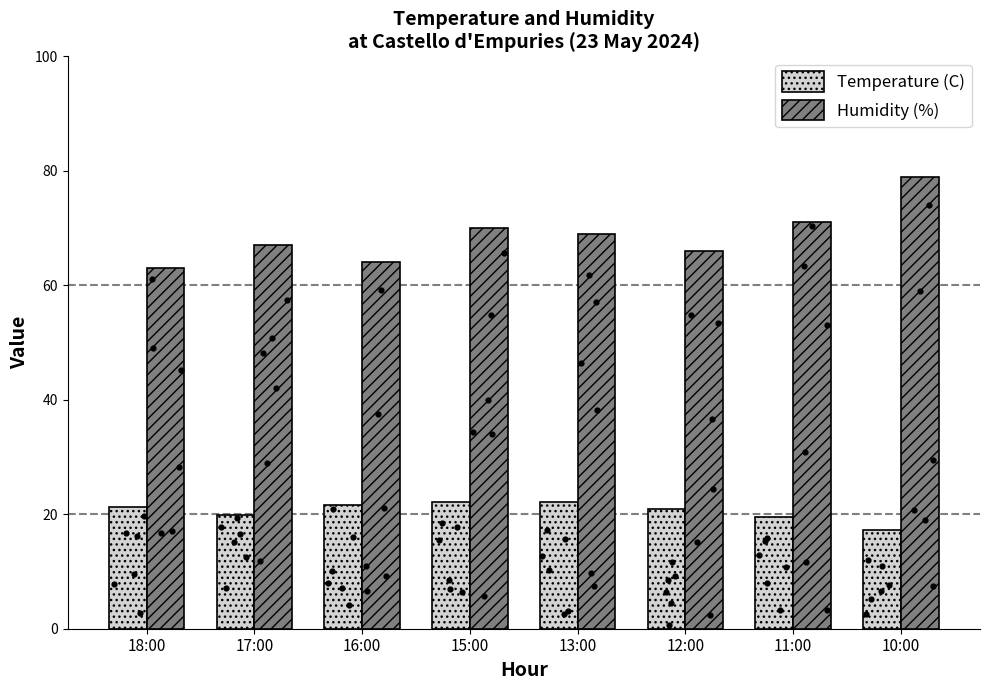

What are all the series names shown in the legend?

Temperature (C), Humidity (%)